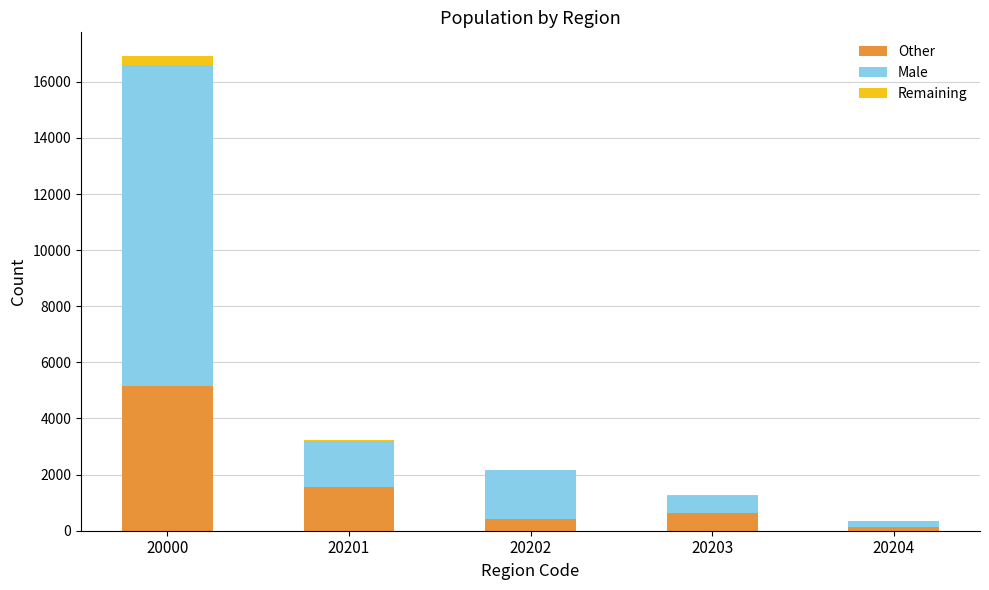

Reading right to left, list the values for the Other series.

20204=146	20203=635	20202=403	20201=1569	20000=5174